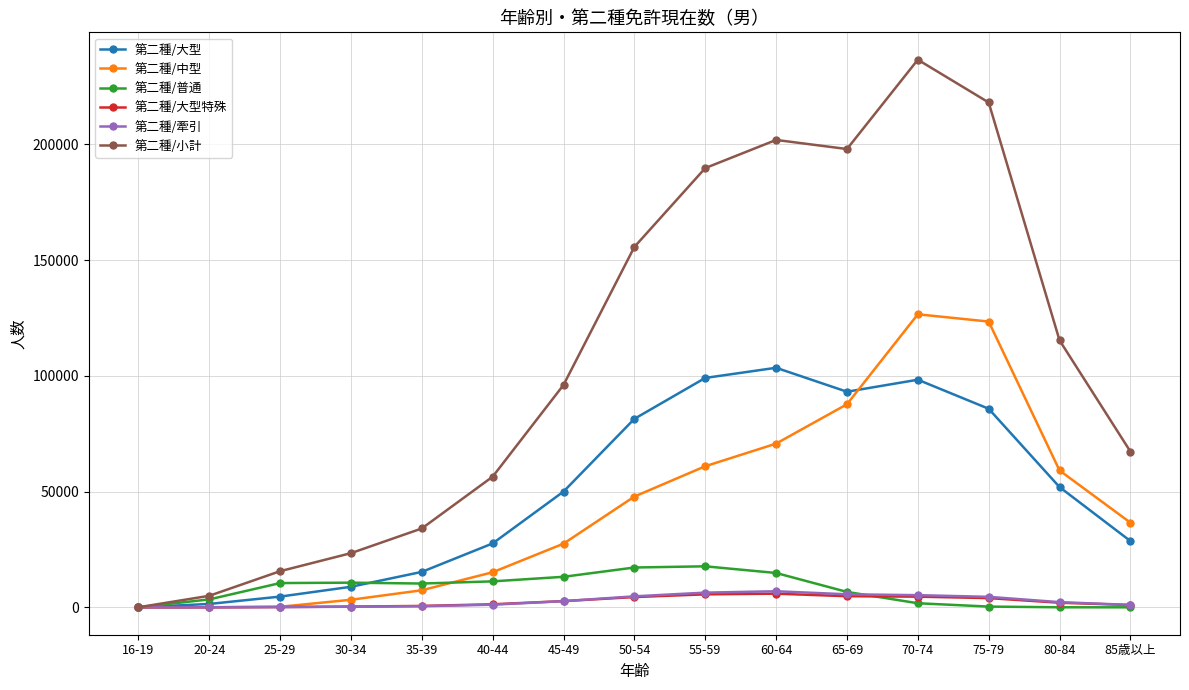

Is the value of 第二種/小計 at 16-19 greater than the value of 第二種/普通 at 60-64?

No